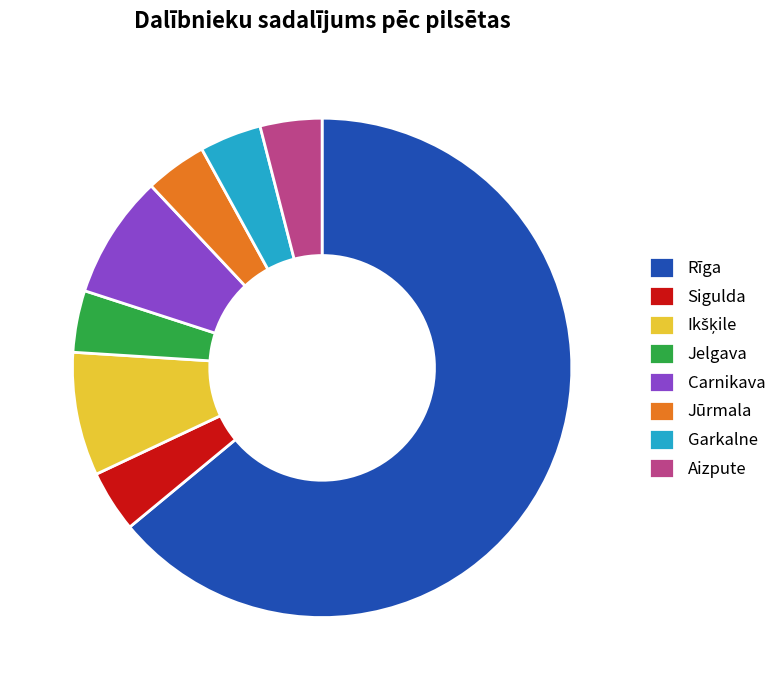

Approximately how many times larger is the value at Carnikava compared to Jūrmala?

2.0